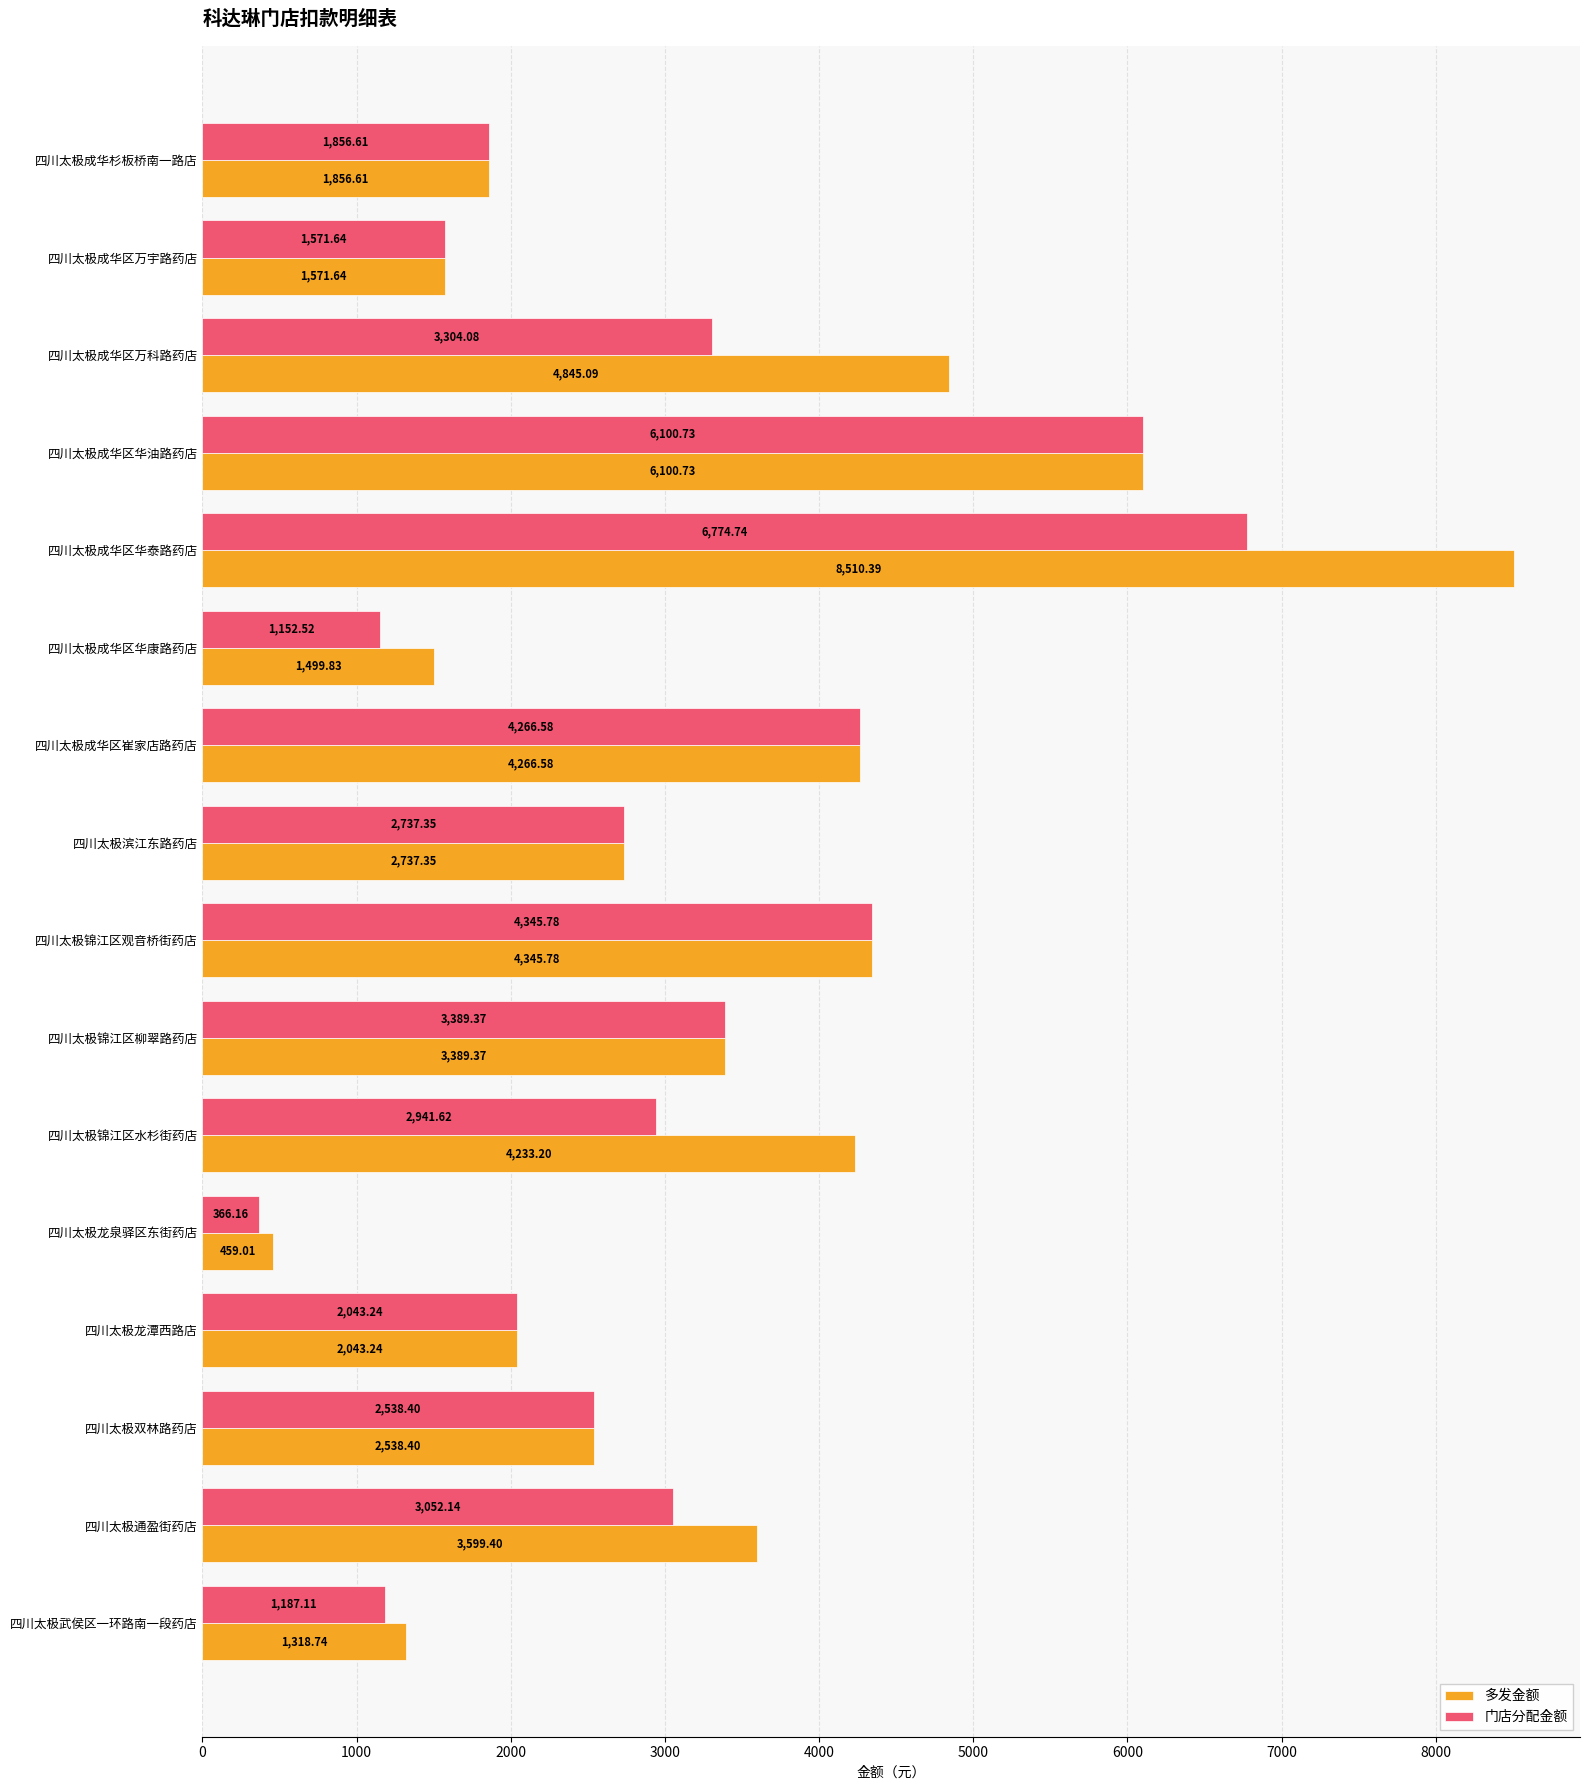

Between 四川太极成华区华康路药店 and 四川太极龙潭西路店, which series saw the biggest shift?

门店分配金额